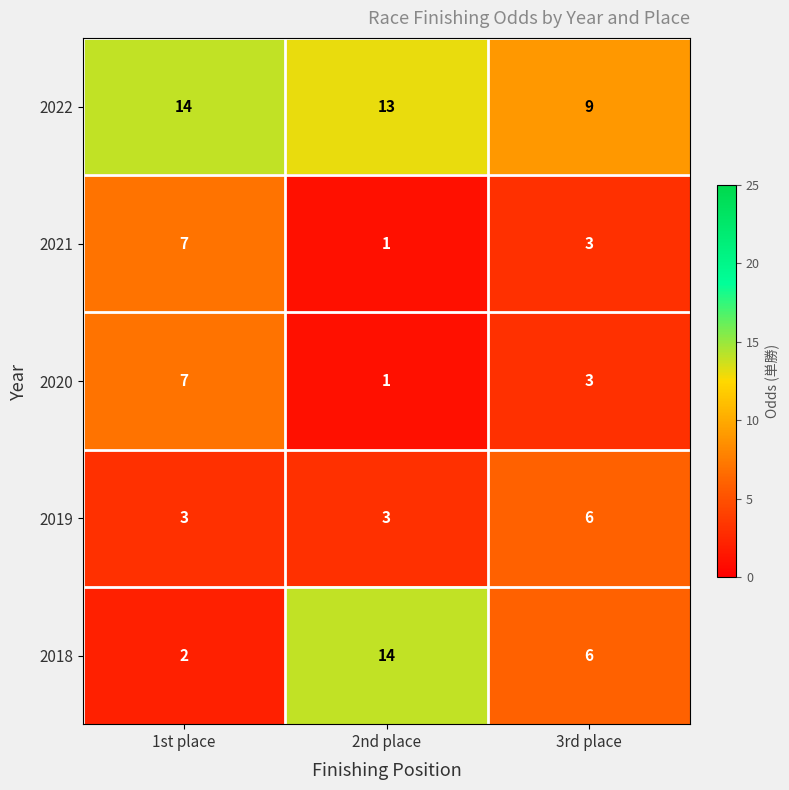

What is the smallest value displayed?

1